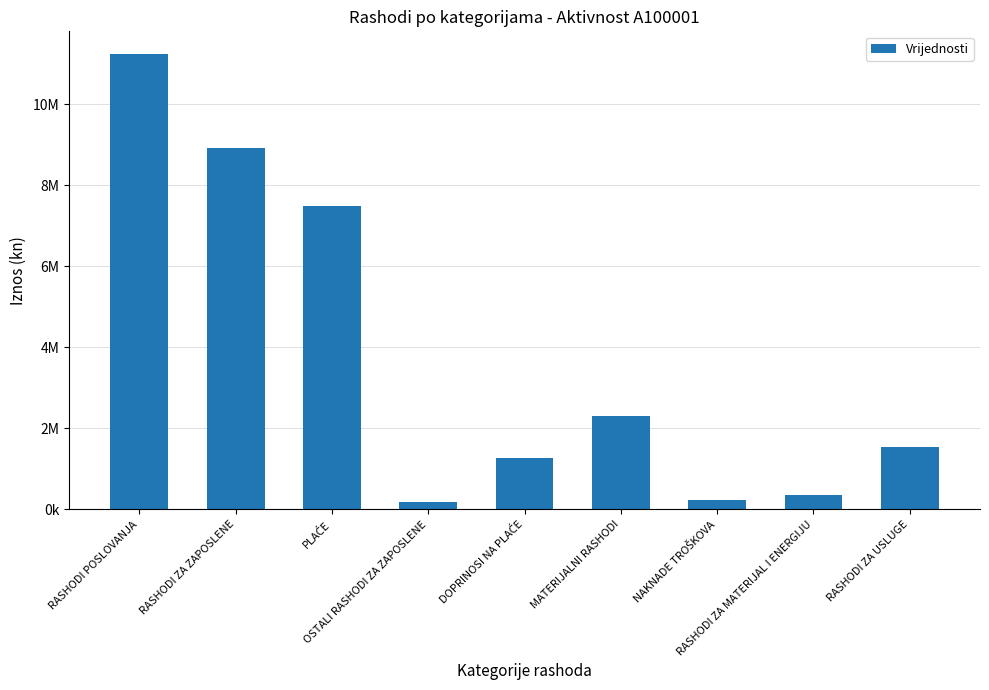

The value at DOPRINOSI NA PLAĆE is 1267300.0. True or false?

True